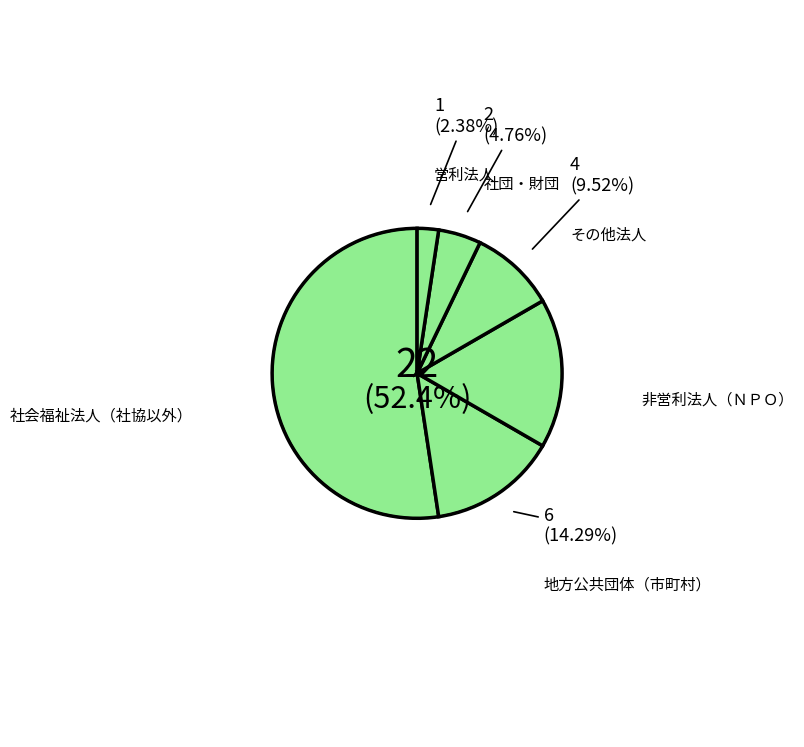

Which slice is the smallest?

営利法人